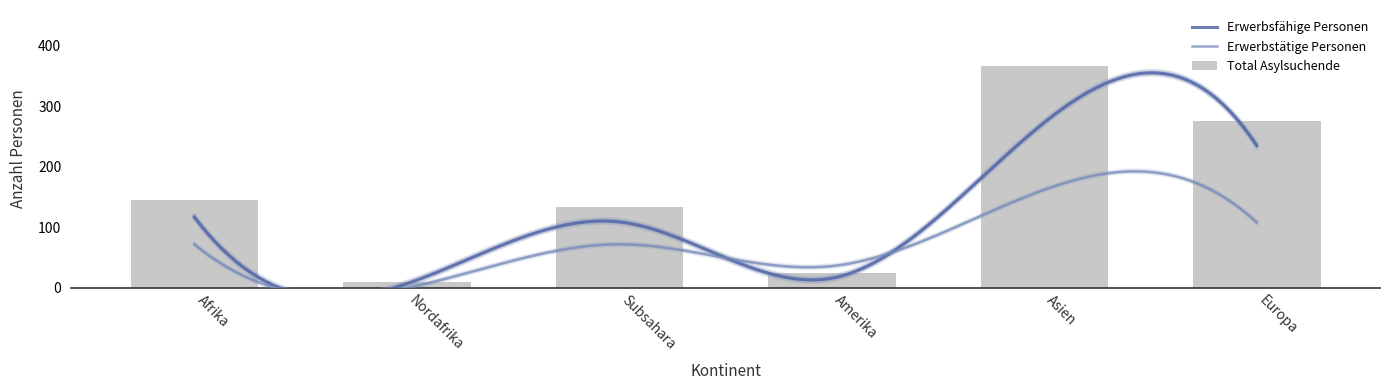

What is the sum of all Total Asylsuchende values?

955